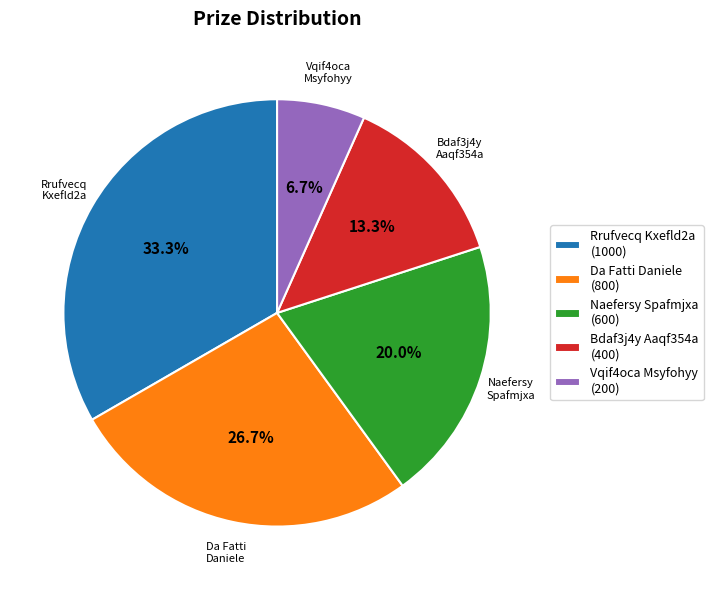

To the nearest percent, what is the average slice percentage?

20%